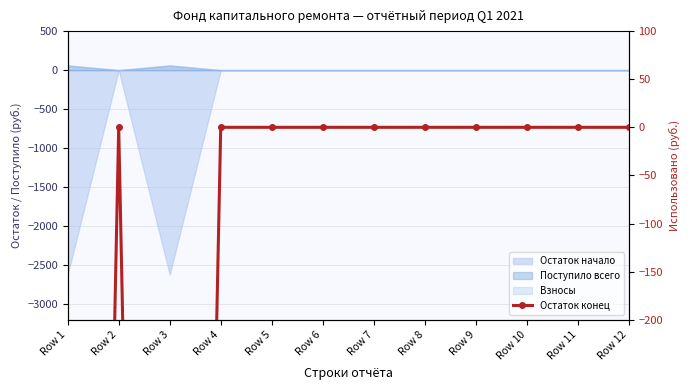

Reading left to right, extract all data points from this chart.

-2560.0	0.0	-2560.0	0.0	0.0	0.0	0.0	0.0	0.0	0.0	0.0	0.0